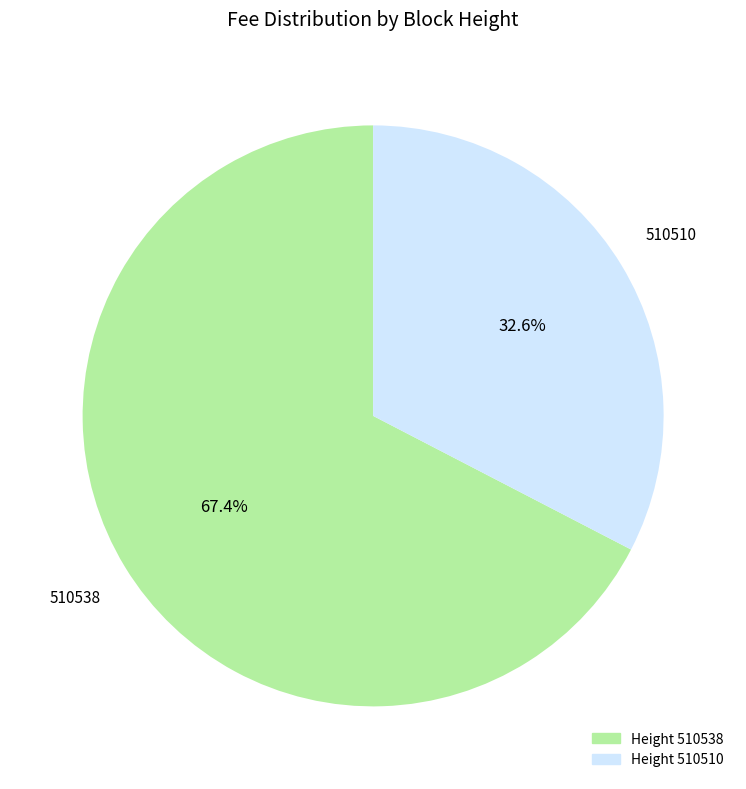

Is there any slice that represents more than half of the pie?

Yes